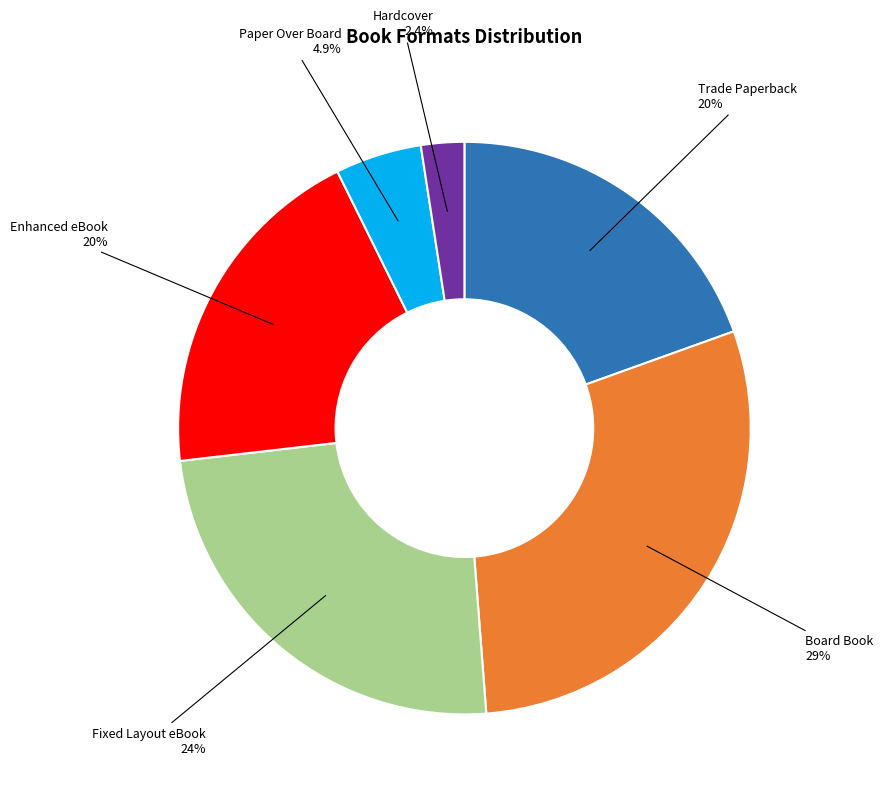

Is there a majority slice in this chart?

No